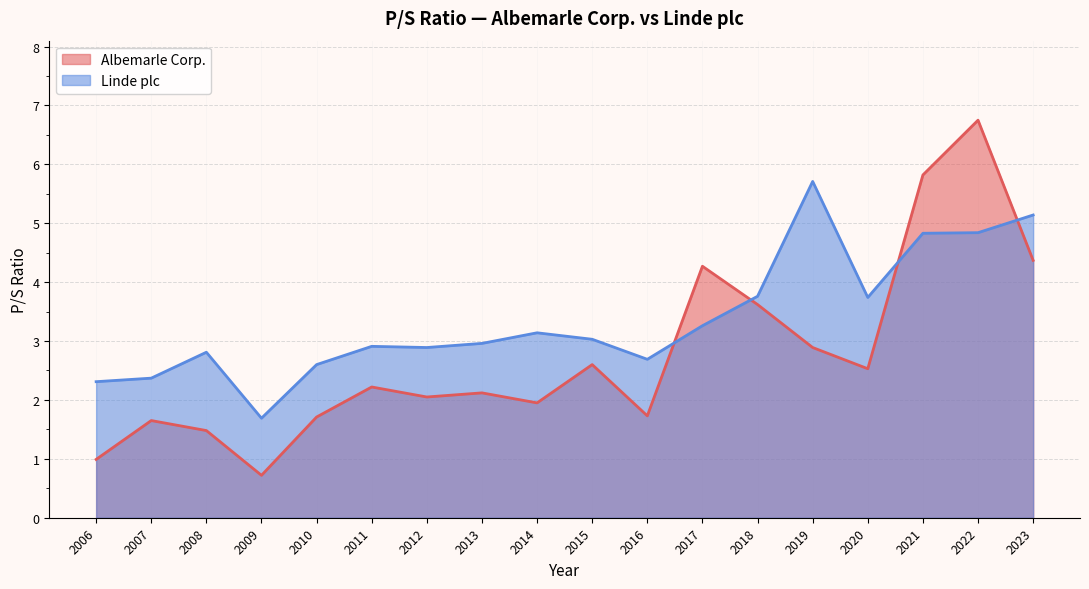

True or false: Linde plc and Albemarle Corp. intersect in this chart.

True